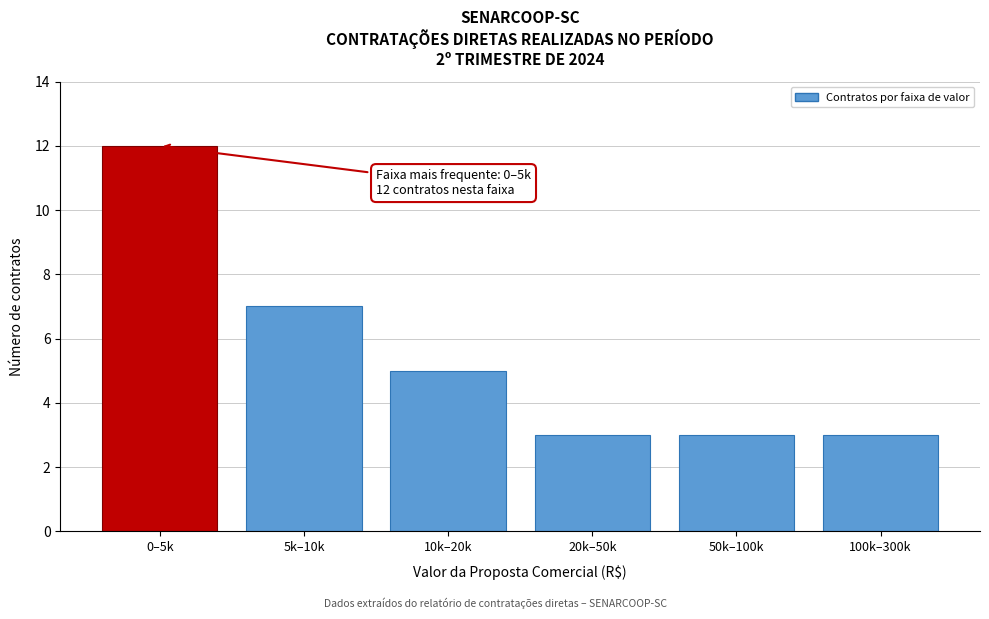

Reading left to right, transcribe all the data shown in this chart.

0–5k=12	5k–10k=7	10k–20k=5	20k–50k=3	50k–100k=3	100k–300k=3